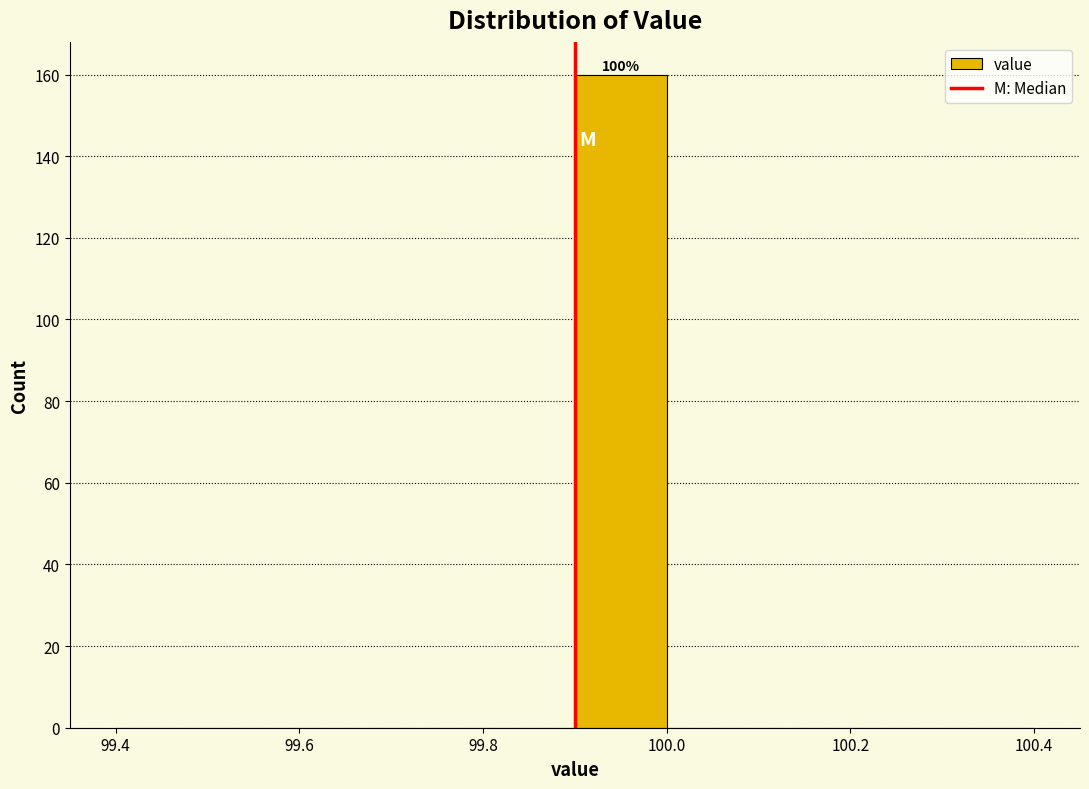

Over which range of the x-axis is the bar tallest?

99.9 to 100.0